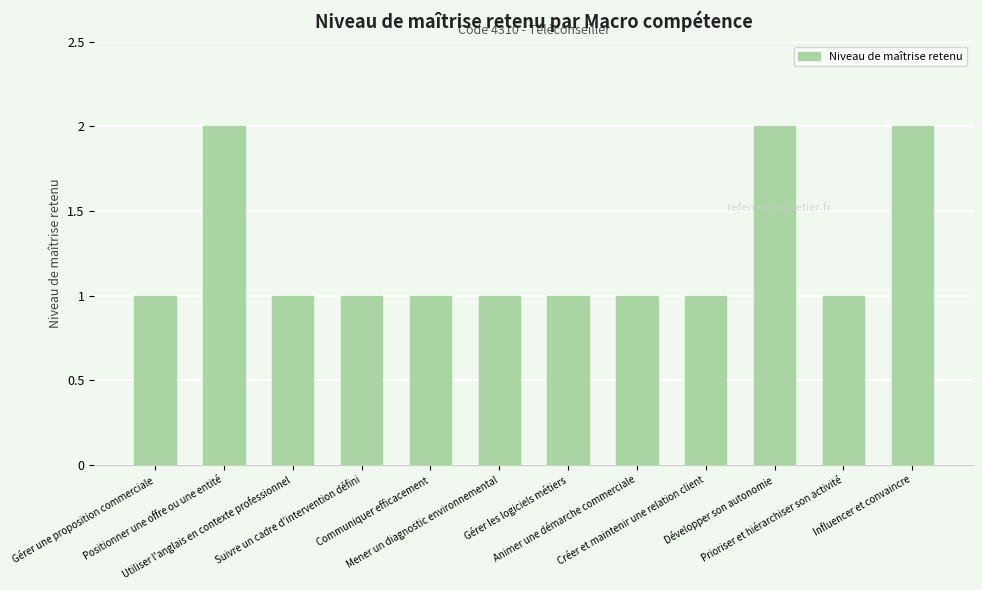

What is the ratio of the value at Gérer une proposition commerciale to the value at Suivre un cadre d'intervention défini?

1.0